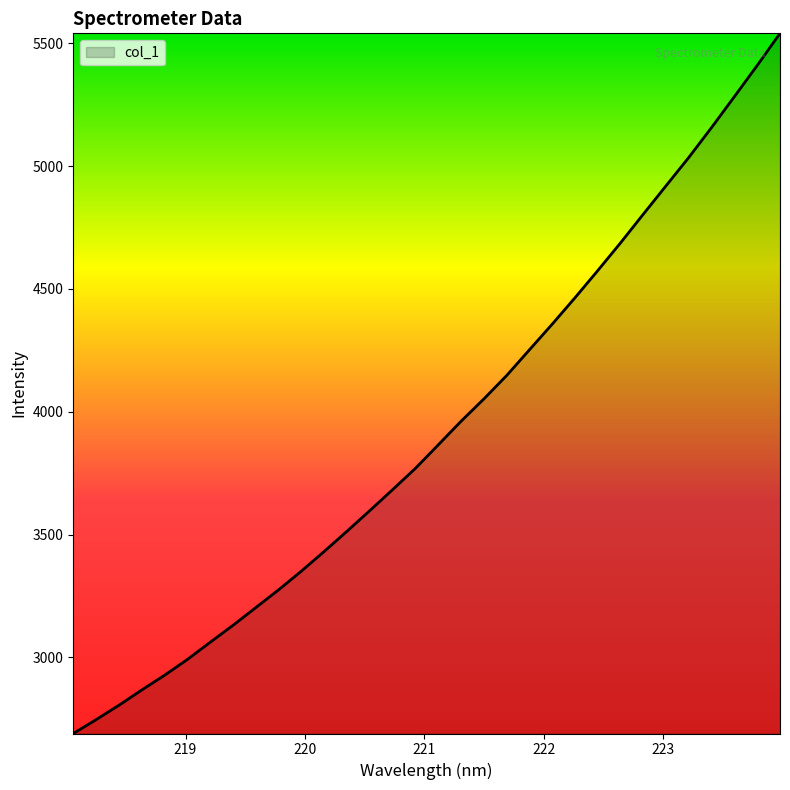

What is the minimum value shown in the chart?

2690.5